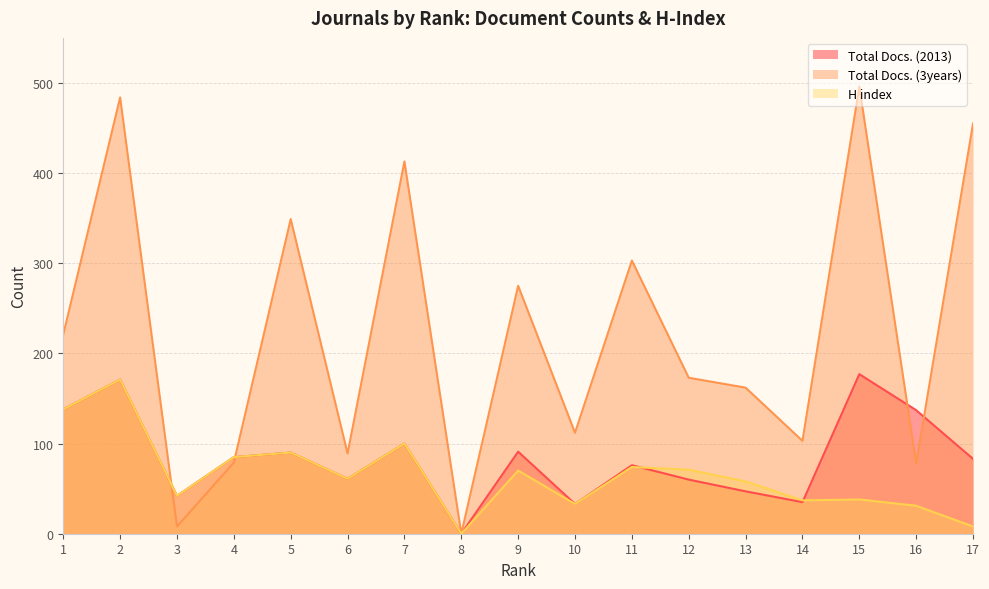

At how many categories does at least one series exceed 138?

10